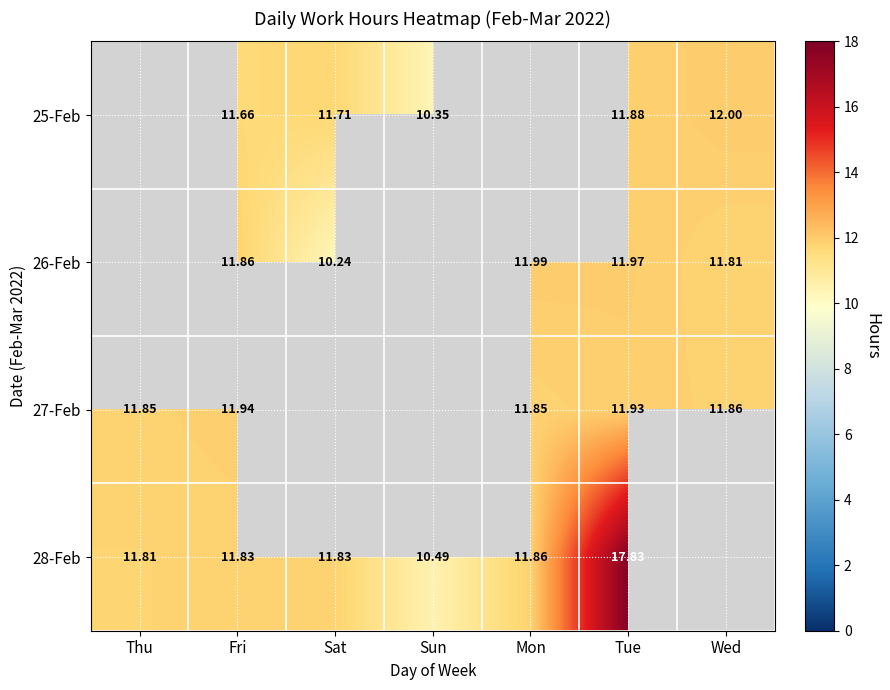

At which category does the chart reach its minimum across all series?

Thu